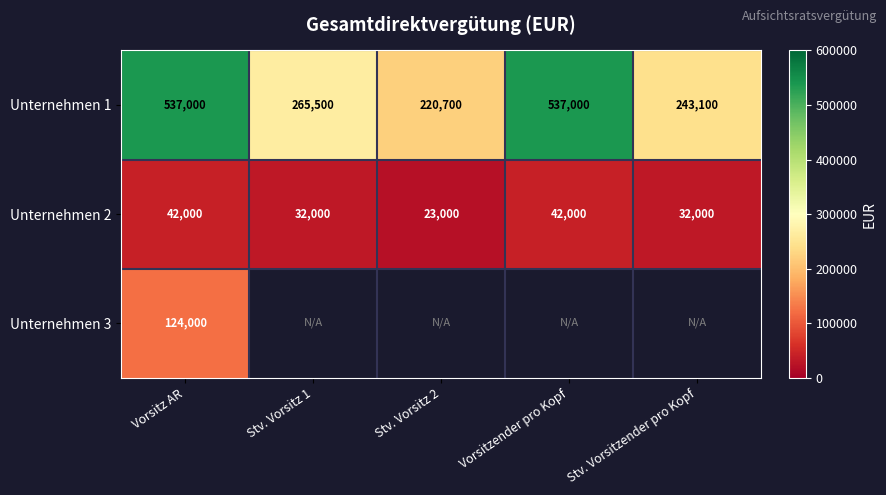

At which label does Unternehmen 1 reach its minimum?

Stv. Vorsitz 2